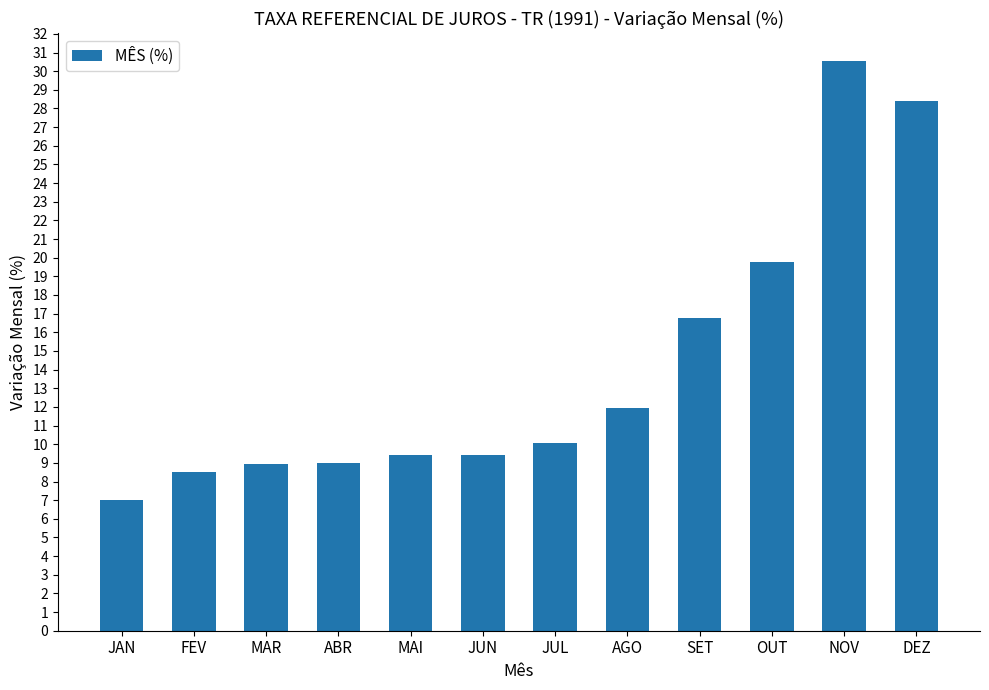

How many categories are shown in the chart?

12